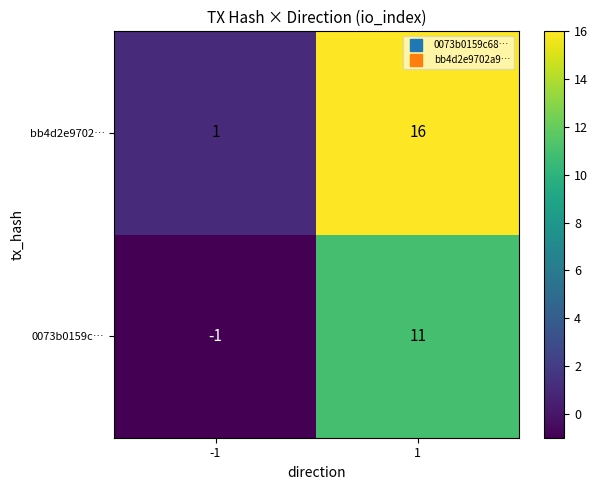

What is the difference between the highest and lowest values at -1?

2